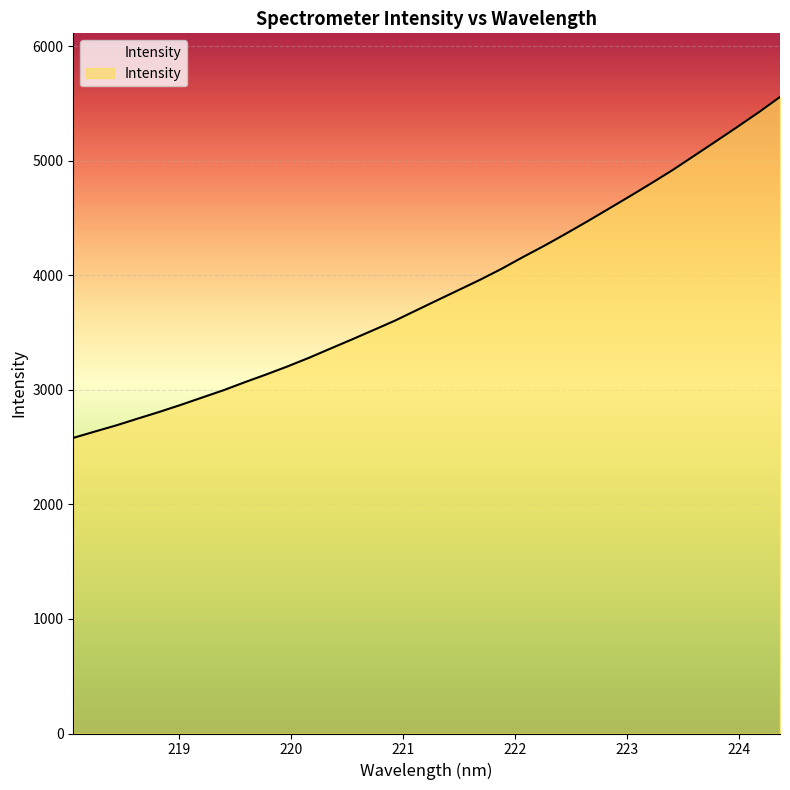

What is the greatest value displayed?

5556.0